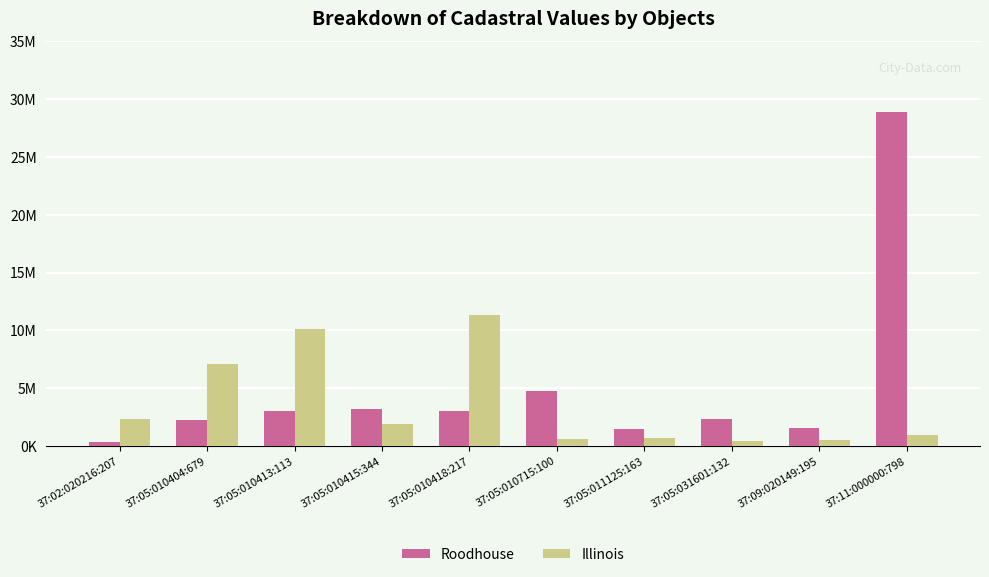

What are all the series names shown in the legend?

Roodhouse, Illinois